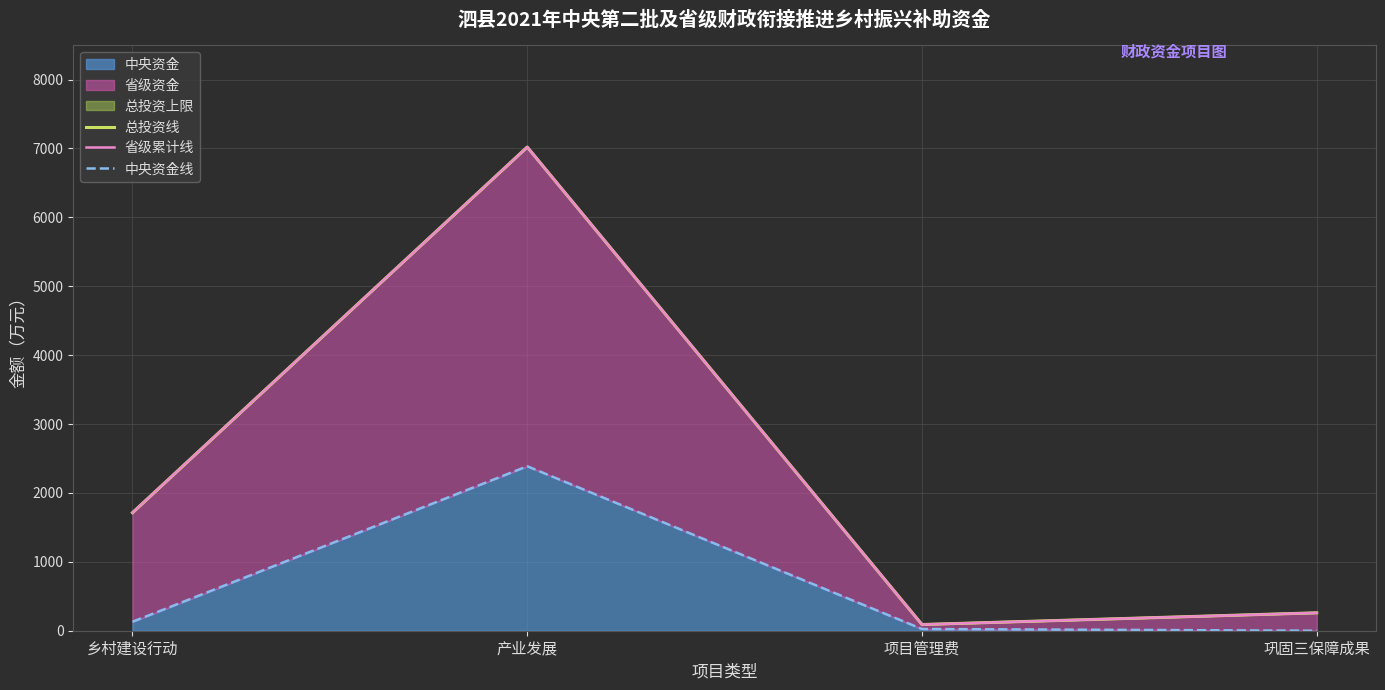

What value does the 省级累计线 series have at 项目管理费?

90.0